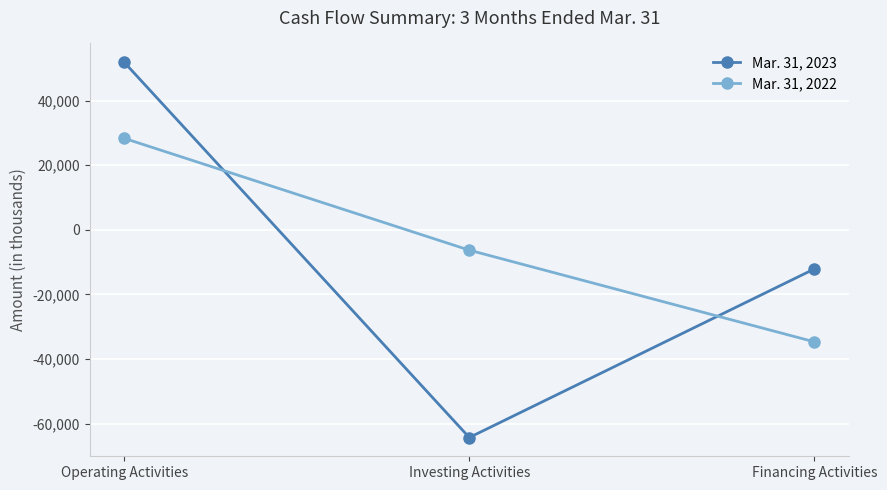

True or false: Mar. 31, 2022 has a value of -54441 at Financing Activities.

False